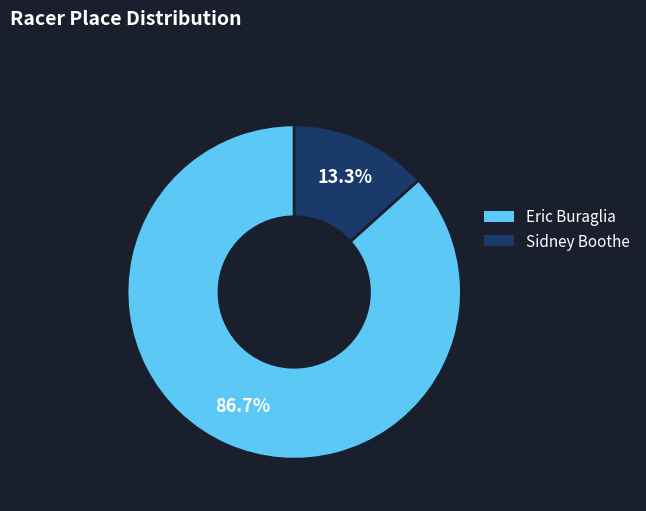

What percentage is the Eric Buraglia slice, to the nearest percent?

87%